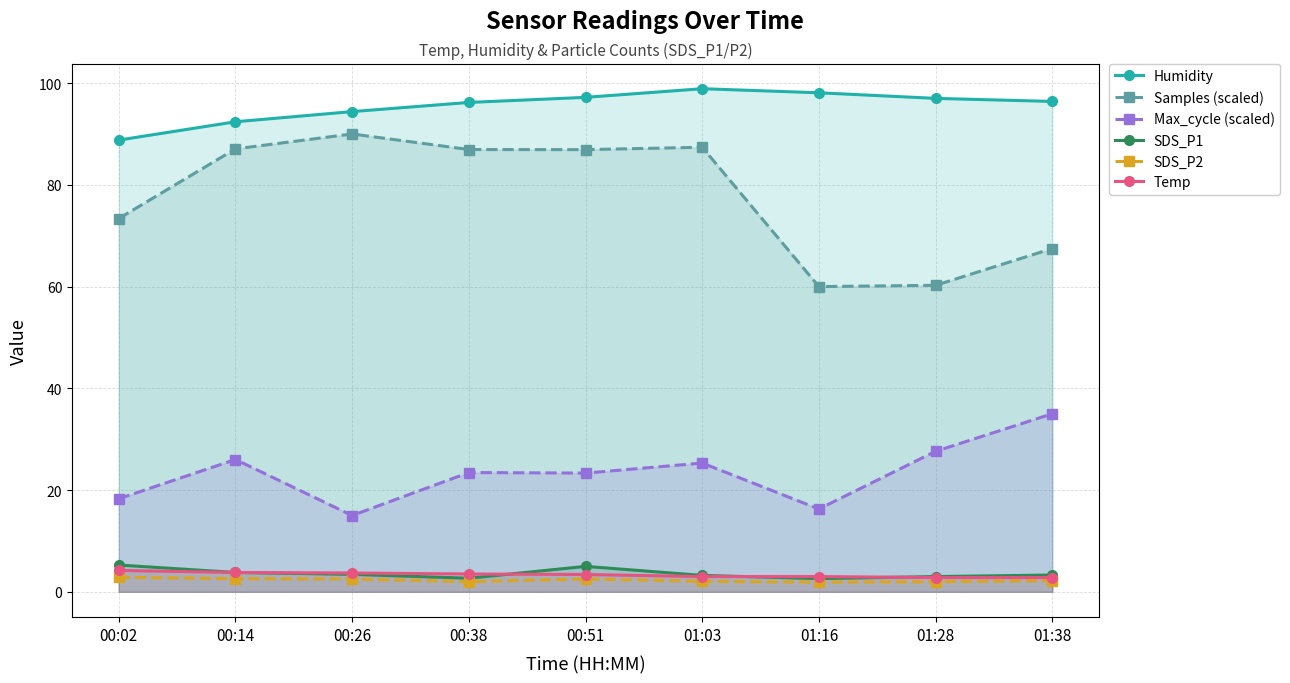

What is the maximum value for Max_cycle (scaled)?

35.0